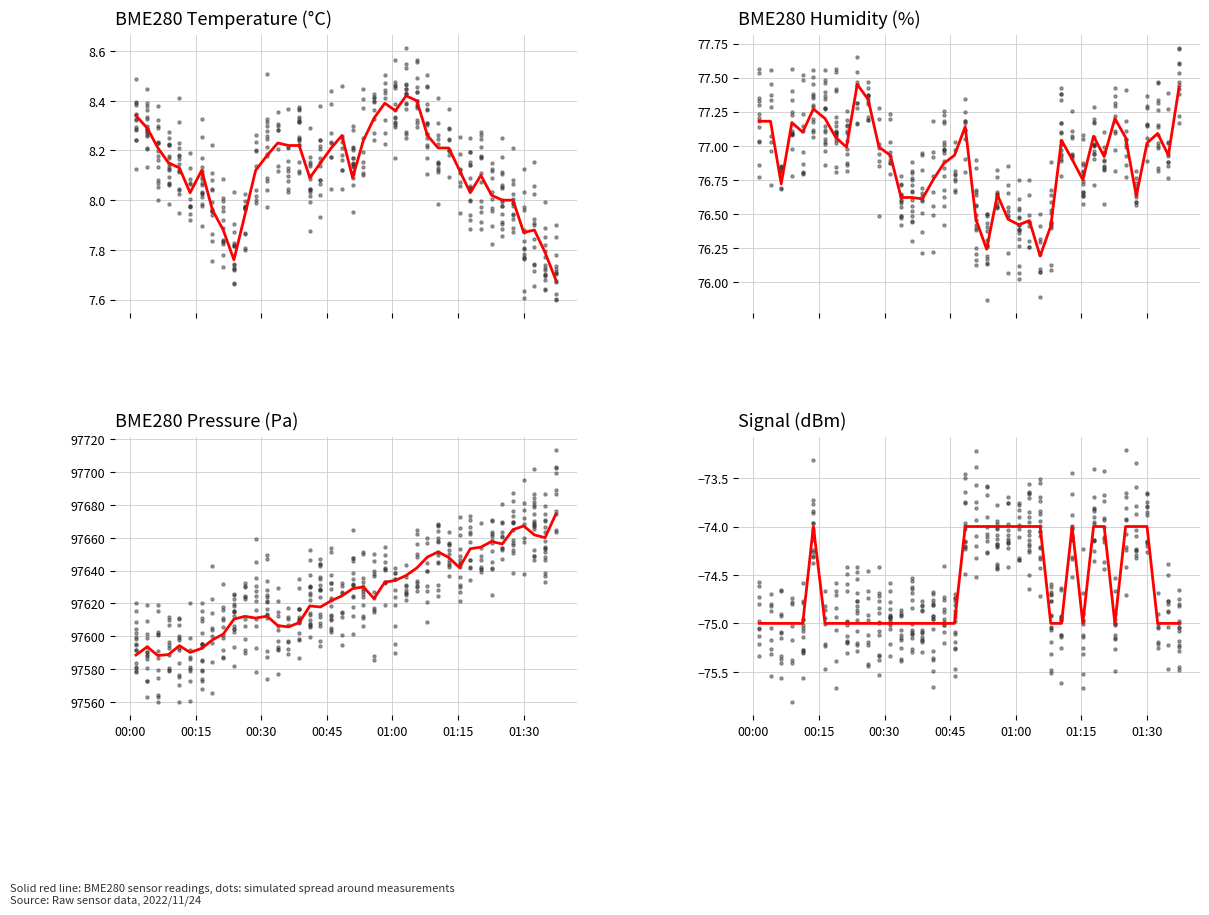

Is the value of BME280_humidity at 11 greater than the value of BME280_temperature at 7?

Yes